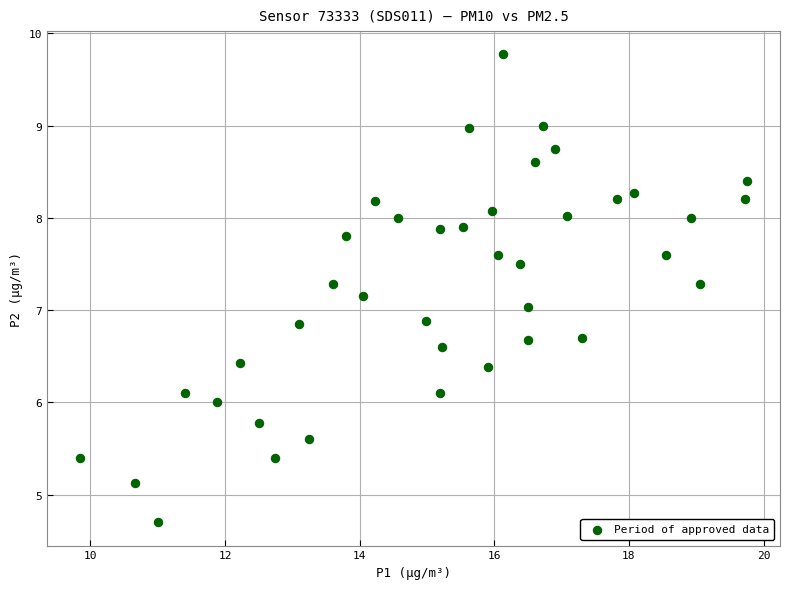

What is the range of X values (max minus min)?

9.9